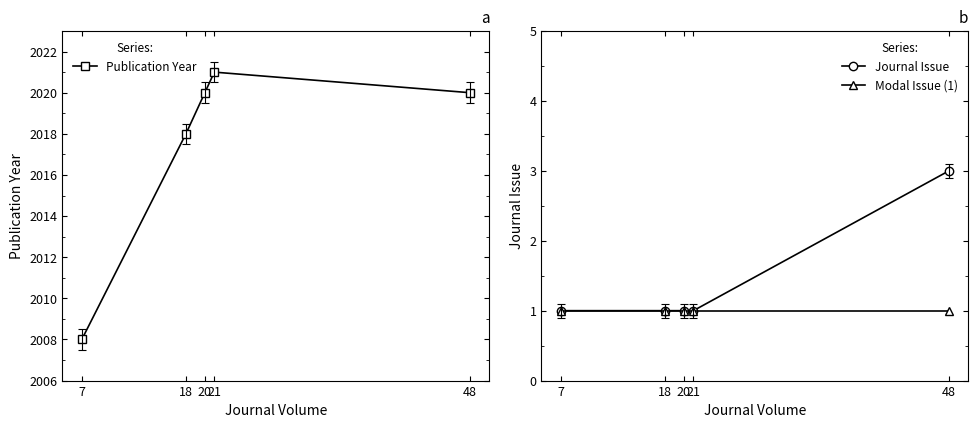

The value of Modal Issue (1) at 18 is 1. True or false?

True